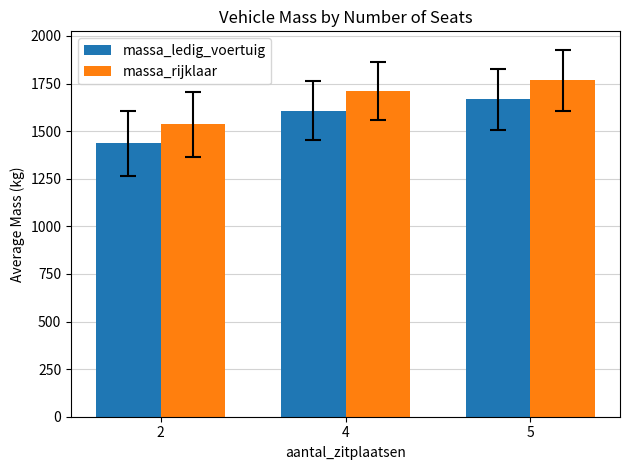

What is the sum of all massa_ledig_voertuig values?

4711.4